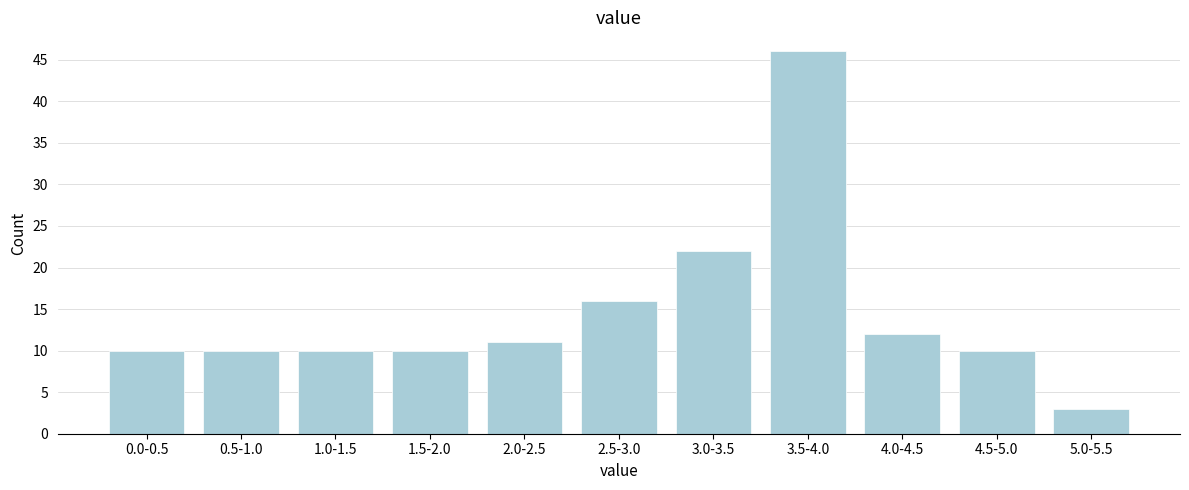

Reading right to left, extract all data points from this chart.

5.0-5.5=3	4.5-5.0=10	4.0-4.5=12	3.5-4.0=46	3.0-3.5=22	2.5-3.0=16	2.0-2.5=11	1.5-2.0=10	1.0-1.5=10	0.5-1.0=10	0.0-0.5=10